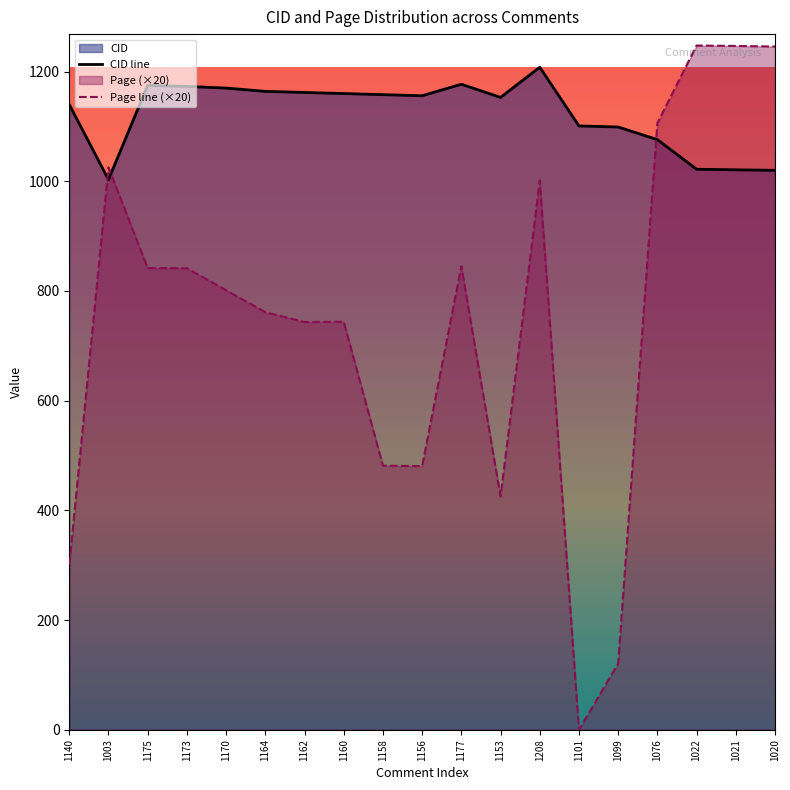

Which series has the widest spread of values?

Page line (×20)